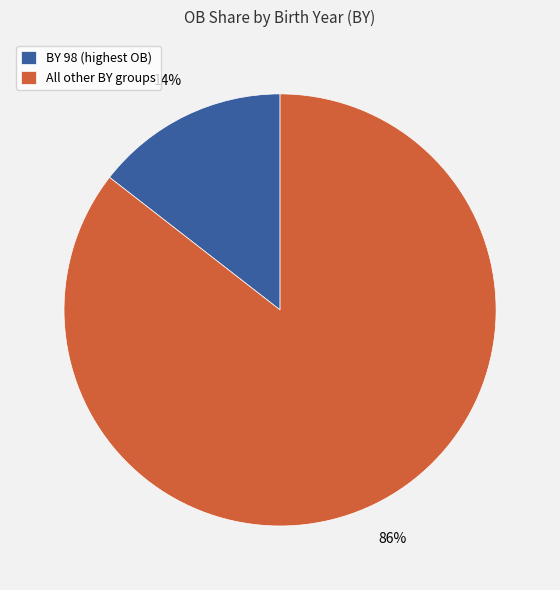

Is the sum of BY 98 (highest OB) and All other BY groups greater than half?

Yes